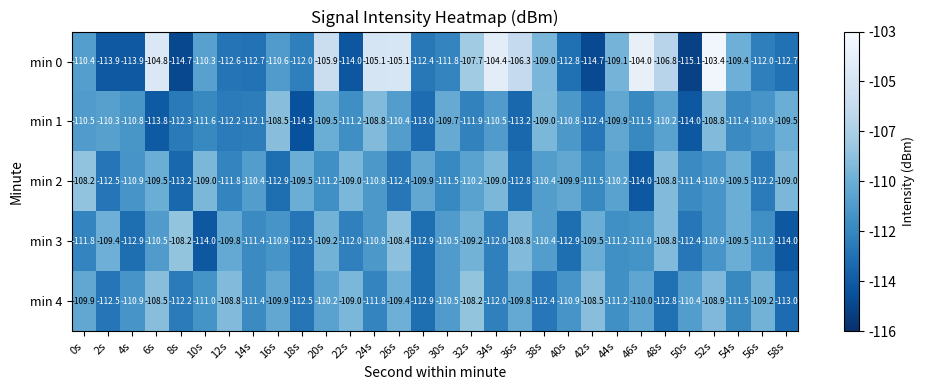

At 42s, list the series in order from smallest to largest.

min 0, min 1, min 2, min 3, min 4